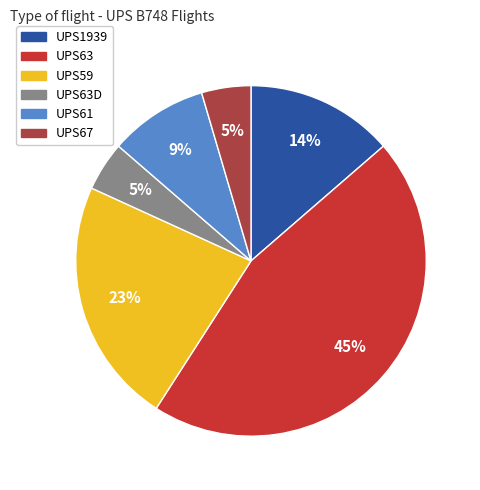

To the nearest percent, what is the average slice percentage?

17%